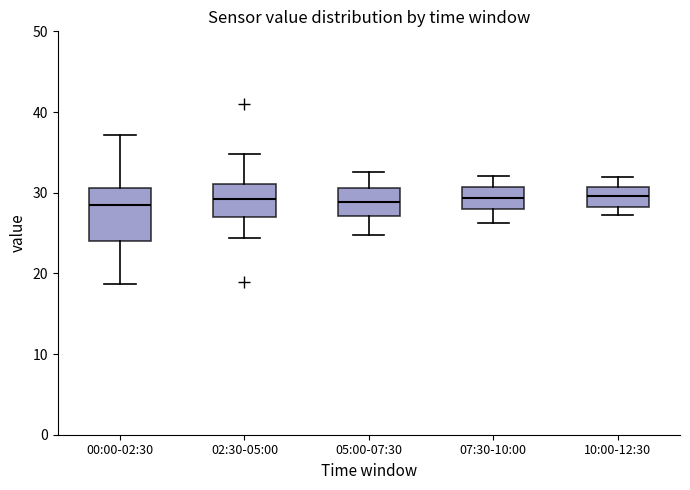

Comparing the boxes themselves (not the whiskers), which one is the tallest?

00:00-02:30